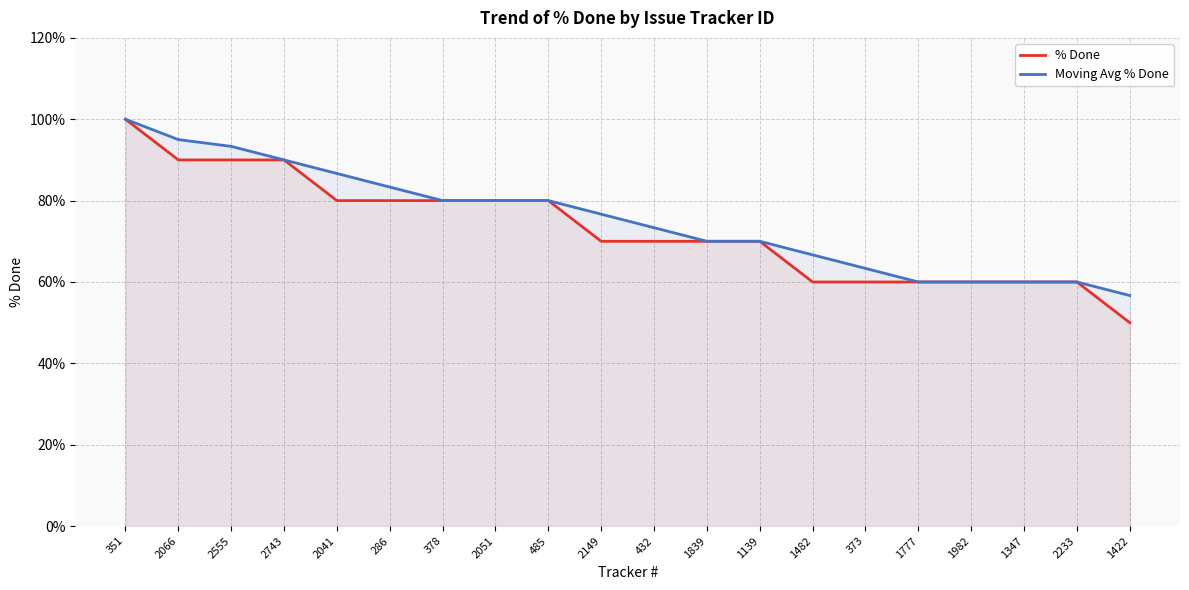

Which category has the lowest value in the Moving Avg % Done series?

1422